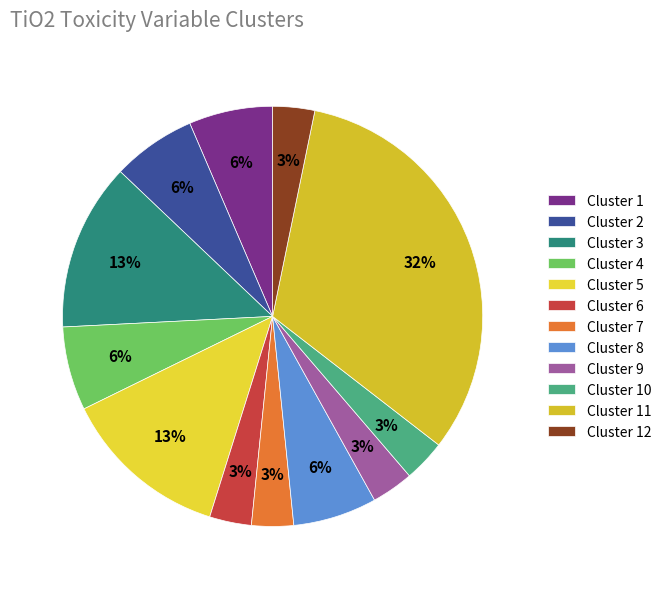

To the nearest percent, what is the combined percentage of Cluster 3 and Cluster 9?

16%